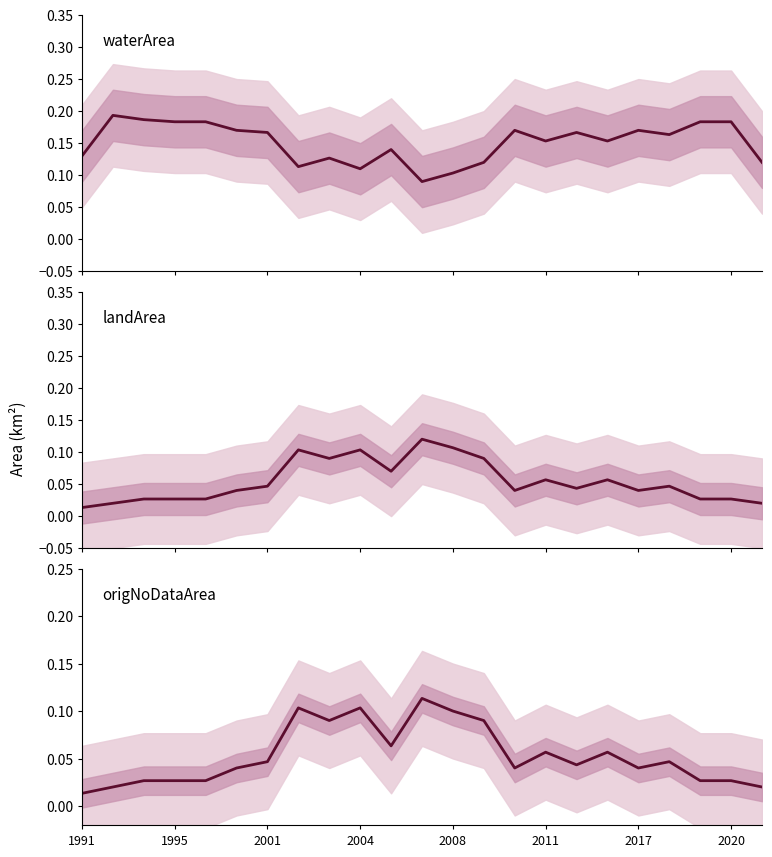

Reading left to right, extract all data points from this chart.

waterArea: 0.1	0.2	0.2	0.2	0.2	0.2	0.2	0.1	0.1	0.1	0.1	0.1	0.1	0.1	0.2	0.2	0.2	0.2	0.2	0.2	0.2	0.2	0.1
landArea: 0.0	0.0	0.0	0.0	0.0	0.0	0.0	0.1	0.1	0.1	0.1	0.1	0.1	0.1	0.0	0.1	0.0	0.1	0.0	0.0	0.0	0.0	0.0
origNoDataArea: 0.0	0.0	0.0	0.0	0.0	0.0	0.0	0.1	0.1	0.1	0.1	0.1	0.1	0.1	0.0	0.1	0.0	0.1	0.0	0.0	0.0	0.0	0.0